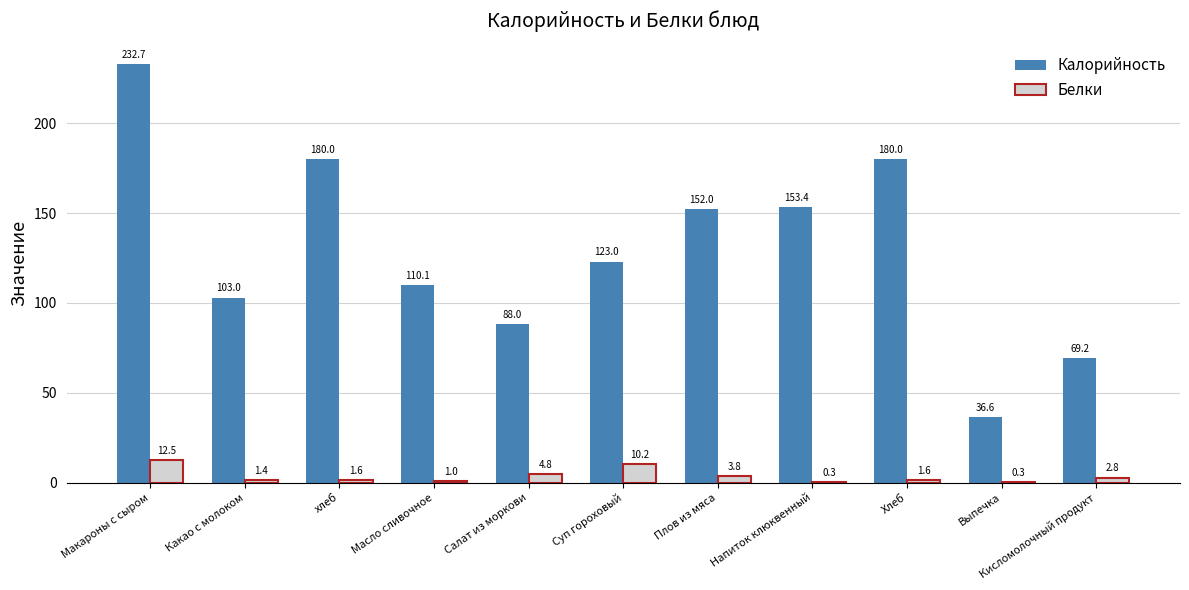

At which label is Белки closest to 6?

Салат из моркови